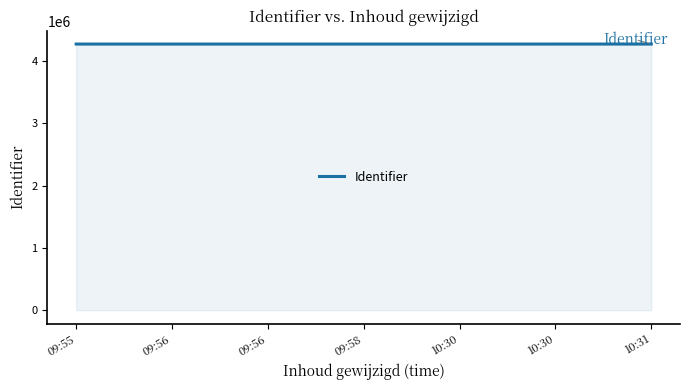

What is the maximum value shown in the chart?

4273982